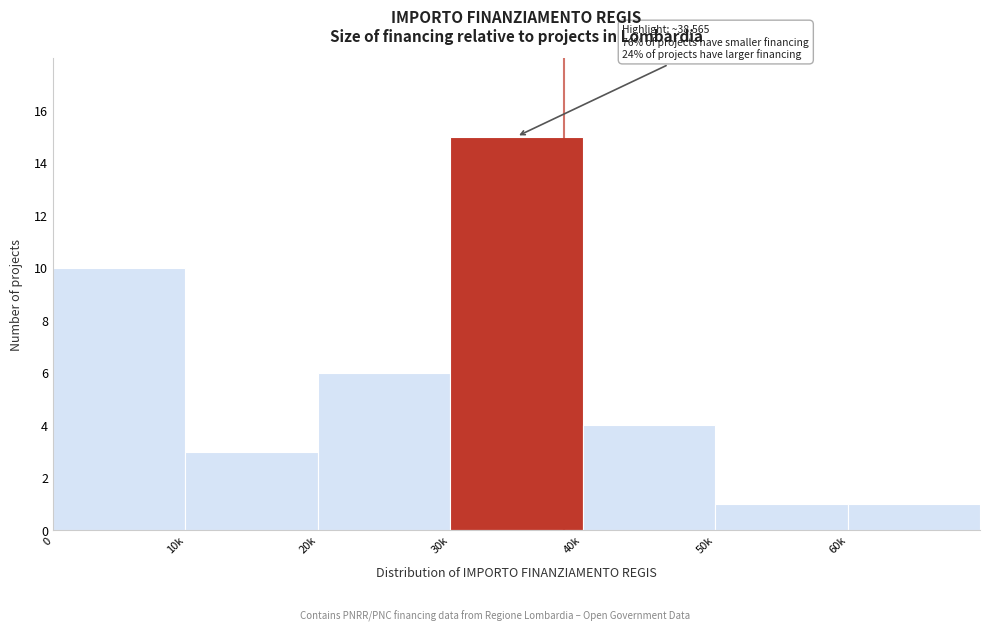

Reading right to left, transcribe all the data shown in this chart.

1	1	4	15	6	3	10